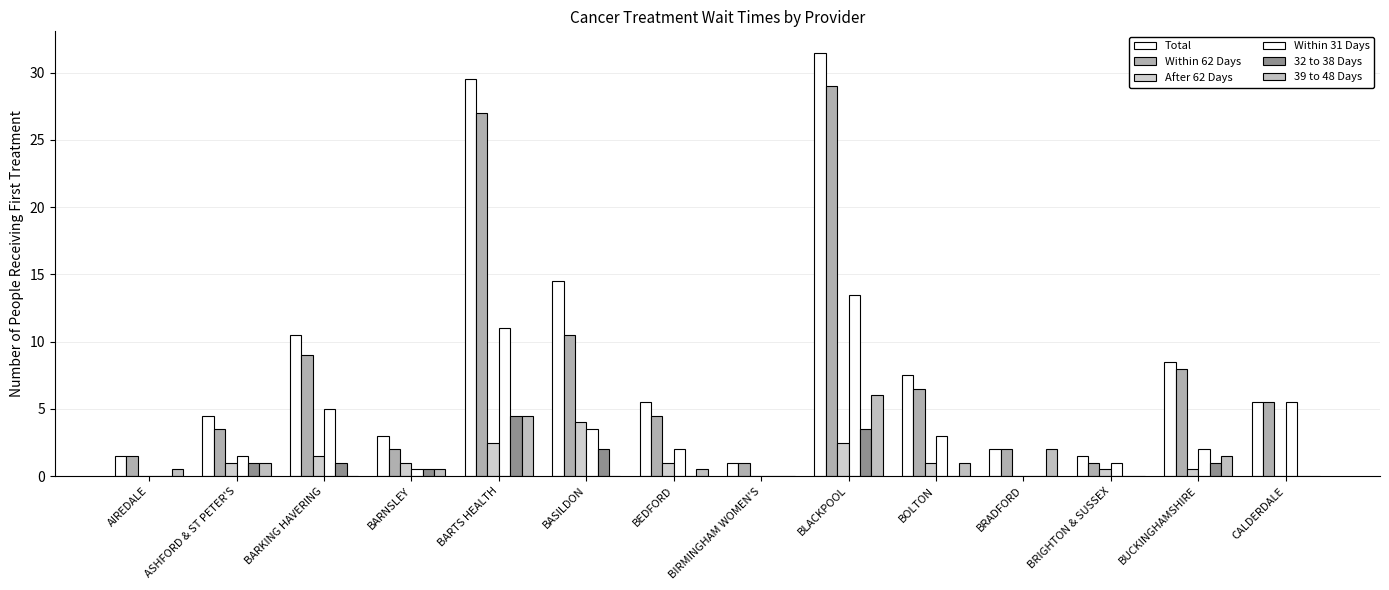

Which series has the largest total across all categories?

Total